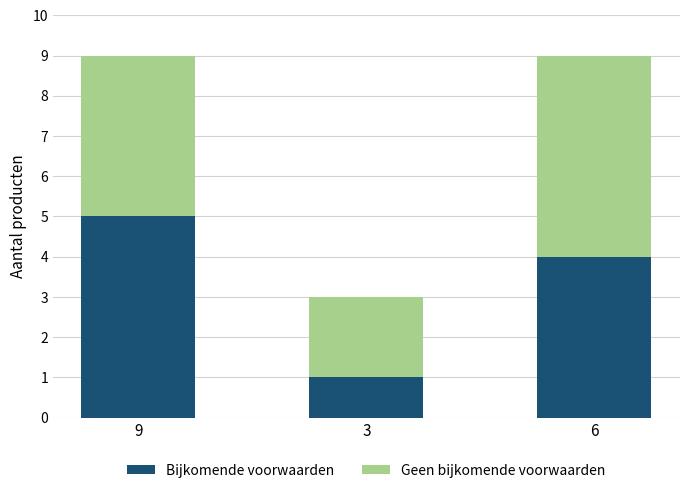

Rank the categories by Bijkomende voorwaarden value from lowest to highest.

3, 6, 9